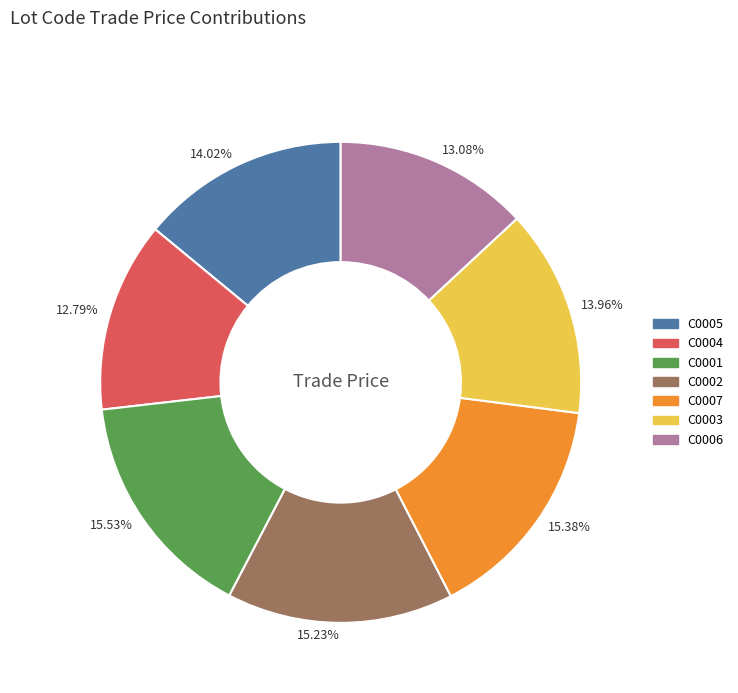

Do 13.96% and 15.23% together represent more than half of the pie?

No